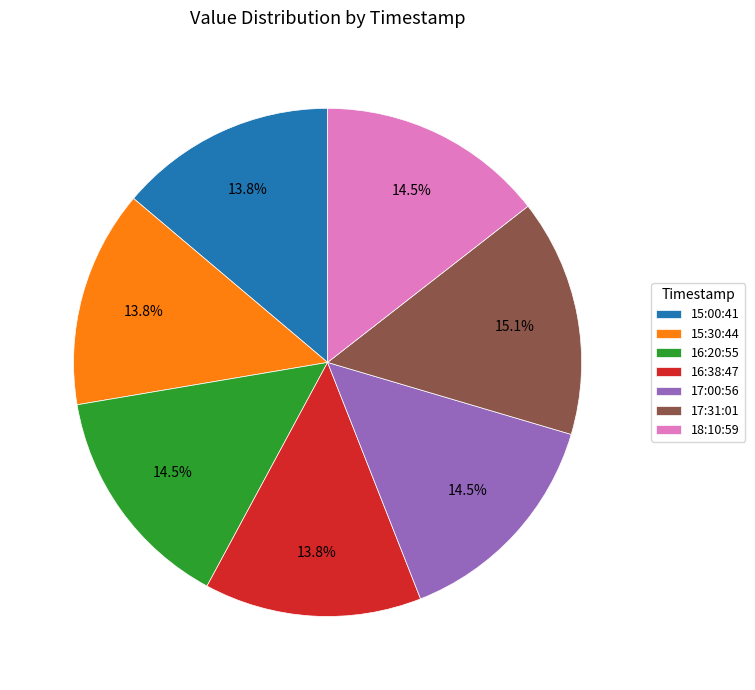

Which slice is the largest?

17:31:01